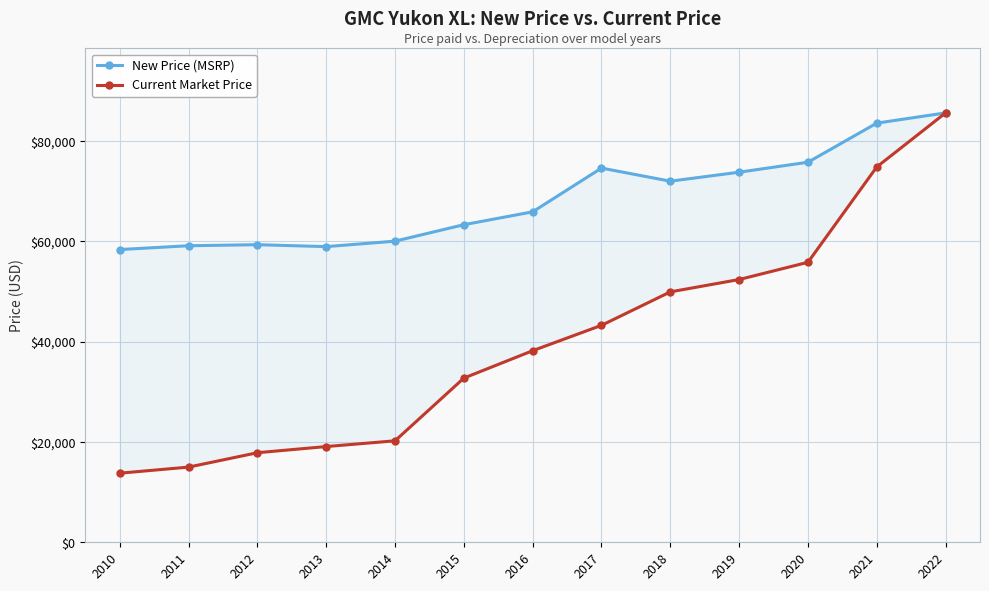

Reading left to right, transcribe all the data shown in this chart.

New Price (MSRP): 58366	59126	59333	58949	60038	63319	65885	74605	71995	73787	75776	83571	85611
Current Market Price: 13776	14990	17858	19087	20232	32733	38199	43254	49924	52389	55823	74834	85611